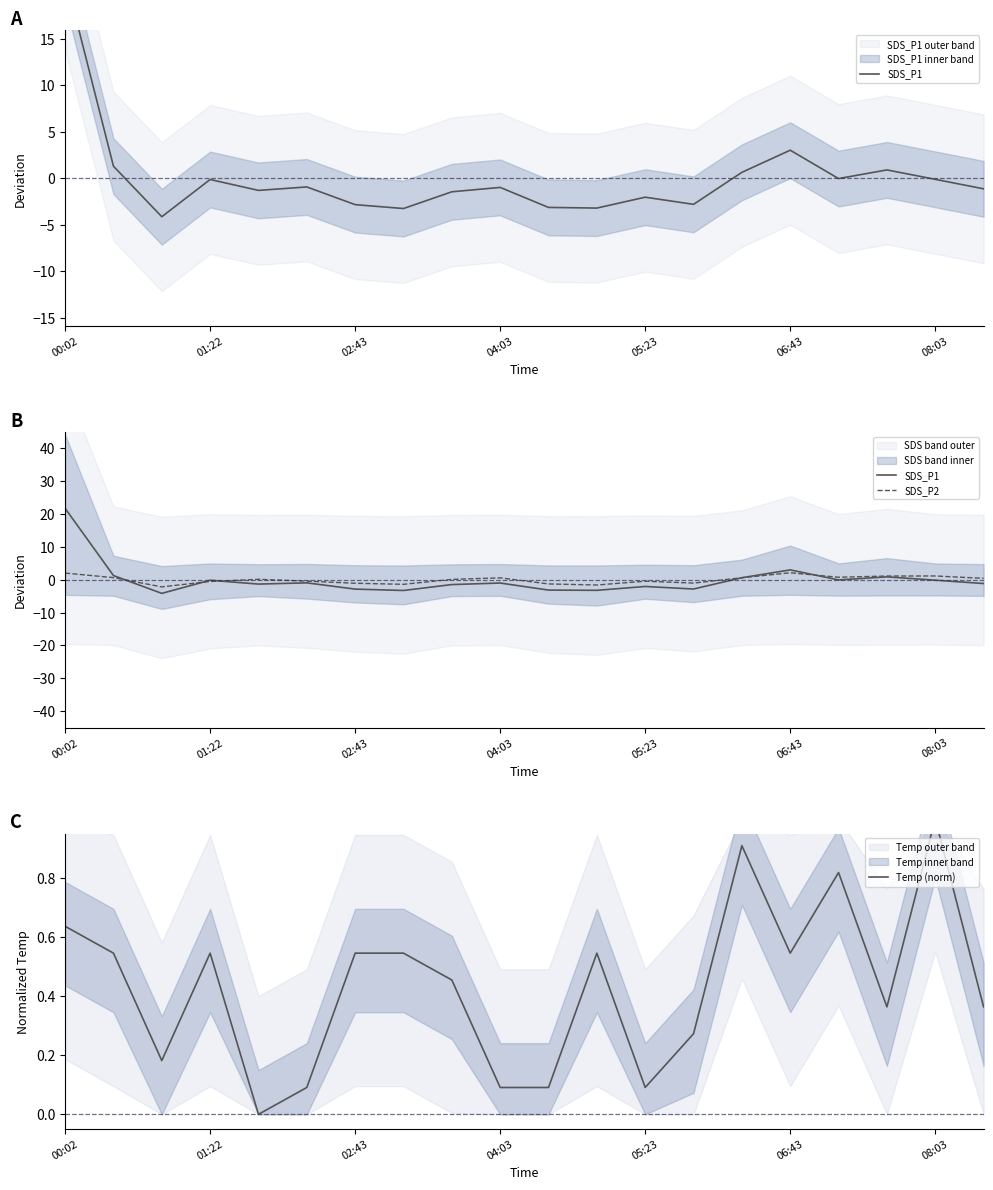

What is the greatest value displayed?

21.8